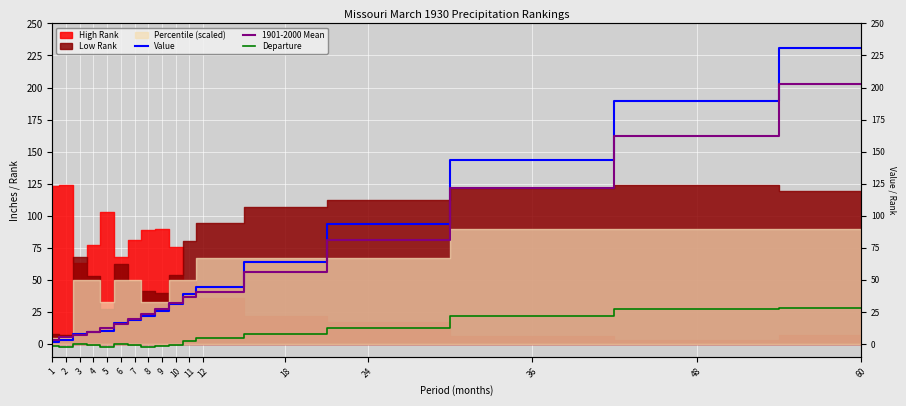

True or false: Value and 1901-2000 Mean cross at least once.

True